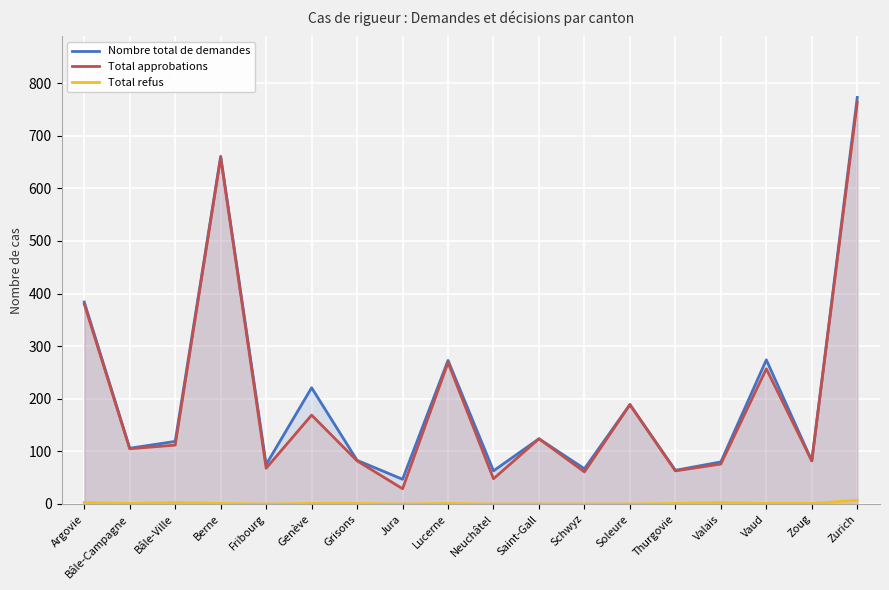

True or false: Total refus and Nombre total de demandes cross at least once.

False